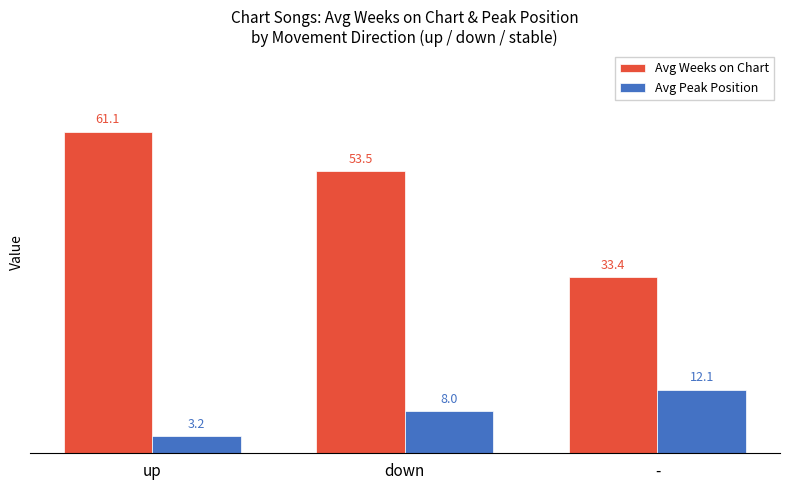

What is the difference between the Avg Weeks on Chart values at - and up?

27.6